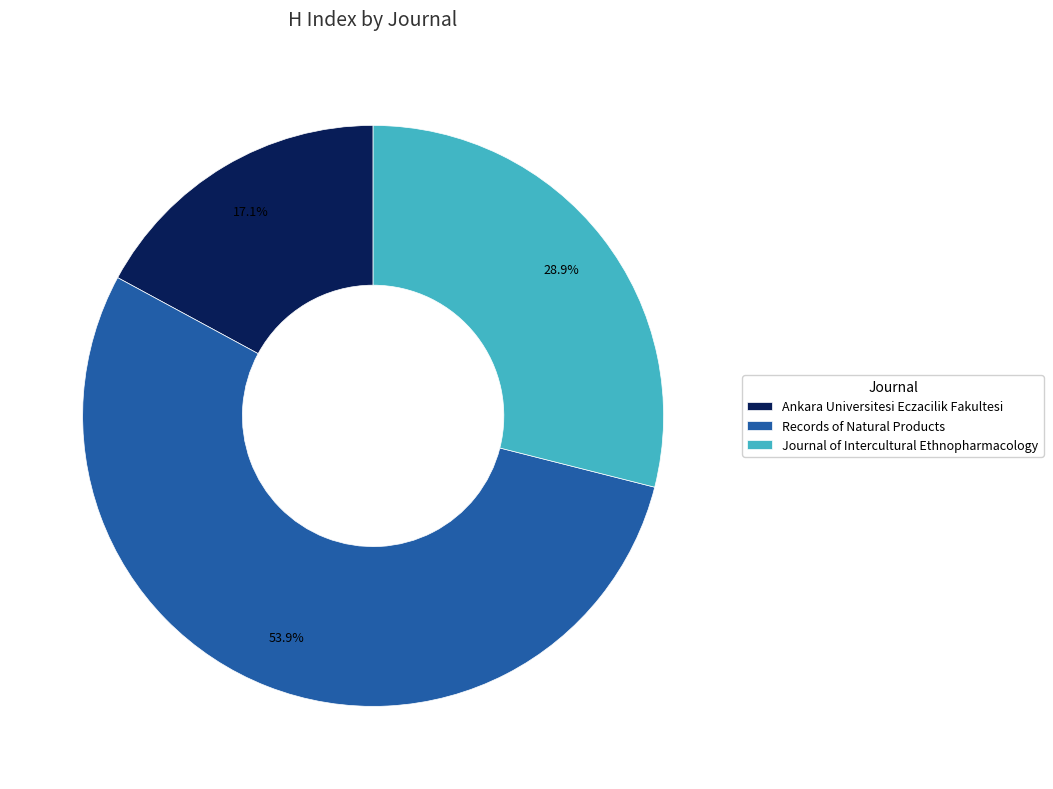

True or false: Journal of Intercultural Ethnopharmacology accounts for 29% of the total.

True